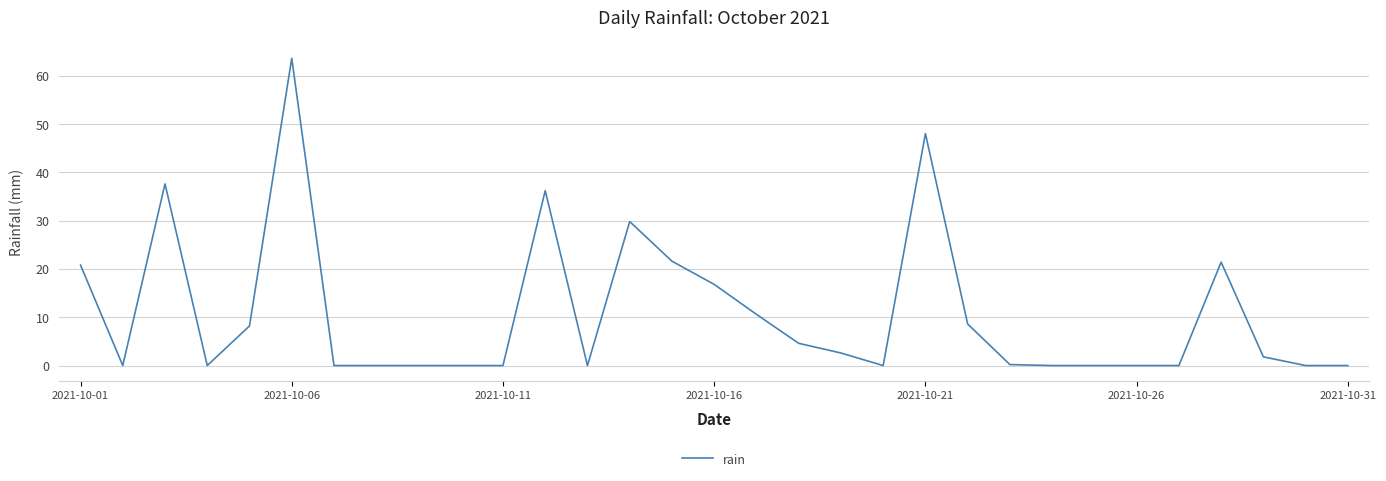

What is the greatest value displayed?

63.6